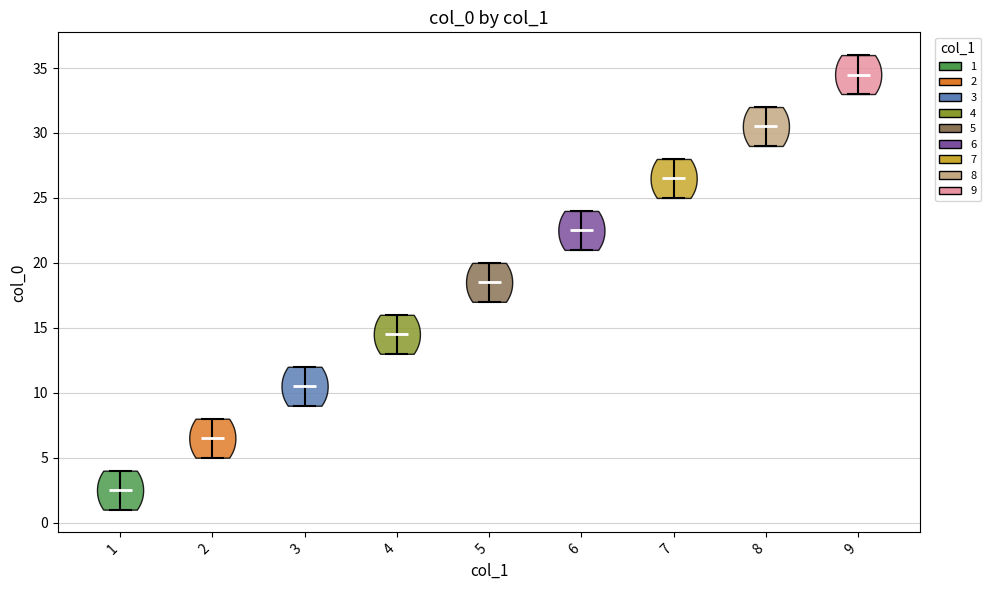

Which violin has the highest median line?

9